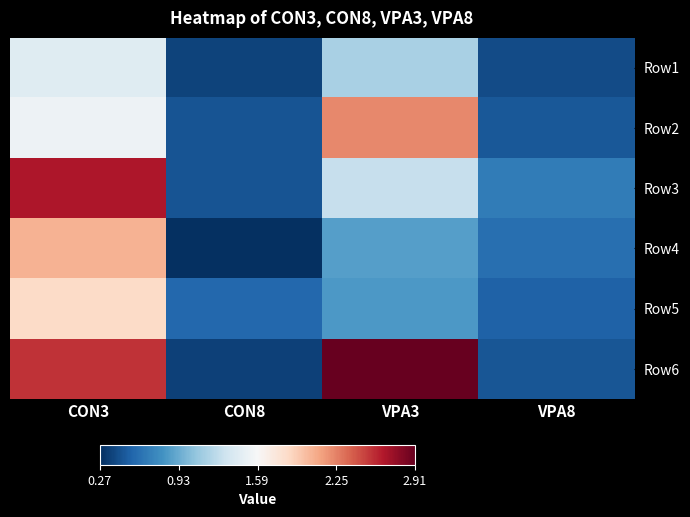

Reading left to right, transcribe all the data shown in this chart.

Row1: CON3=1.4	CON8=0.4	VPA3=1.2	VPA8=0.4
Row2: CON3=1.5	CON8=0.5	VPA3=2.2	VPA8=0.5
Row3: CON3=2.7	CON8=0.4	VPA3=1.3	VPA8=0.7
Row4: CON3=2.0	CON8=0.3	VPA3=0.9	VPA8=0.6
Row5: CON3=1.8	CON8=0.5	VPA3=0.8	VPA8=0.5
Row6: CON3=2.5	CON8=0.4	VPA3=2.9	VPA8=0.5